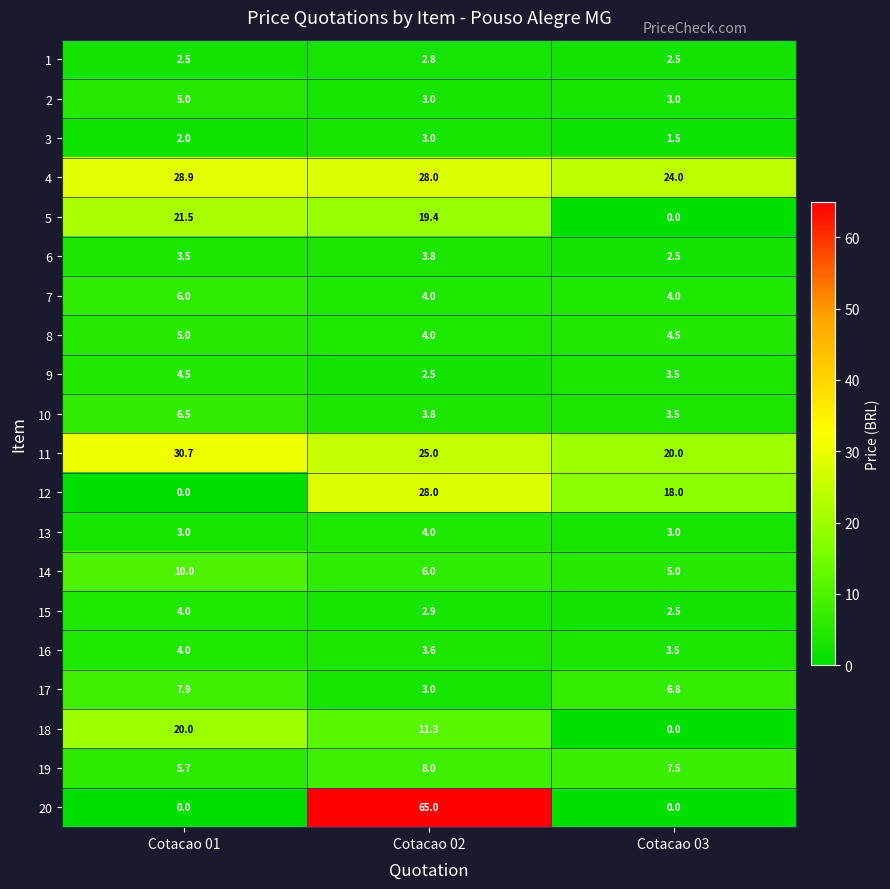

What is the sum of all 6 values?

9.8